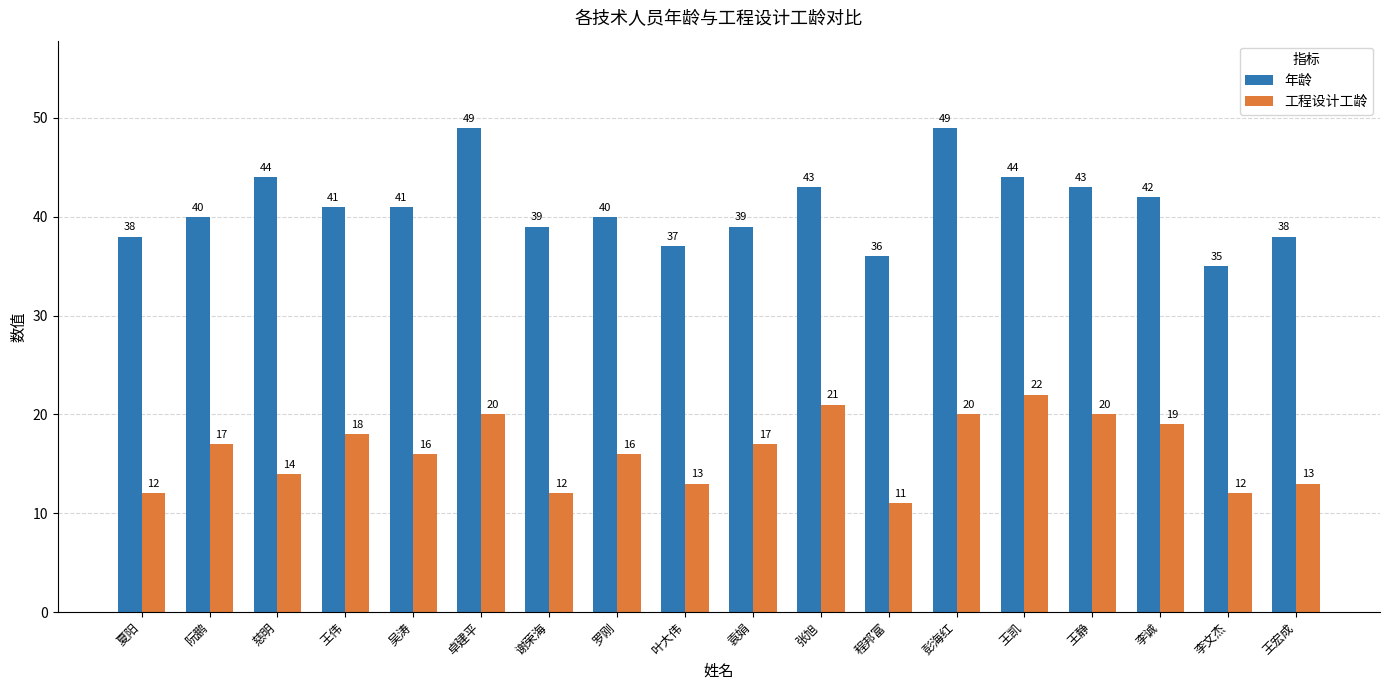

How many bars are there in each group?

2